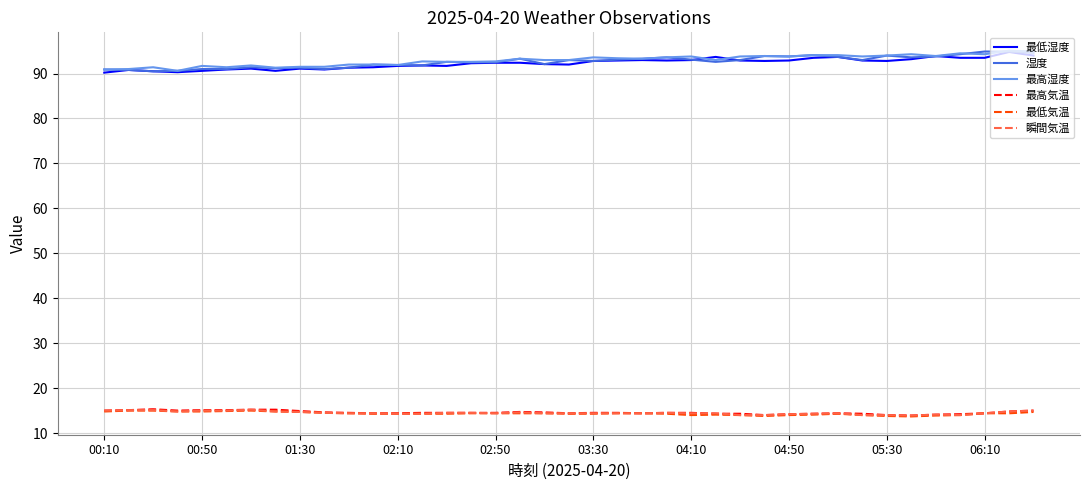

What is the maximum value for 湿度?

94.9